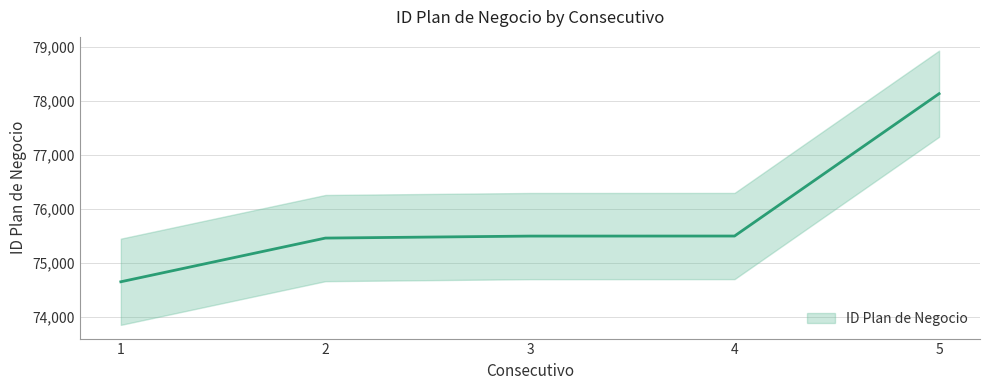

At which label is the value closest to 76391?

4